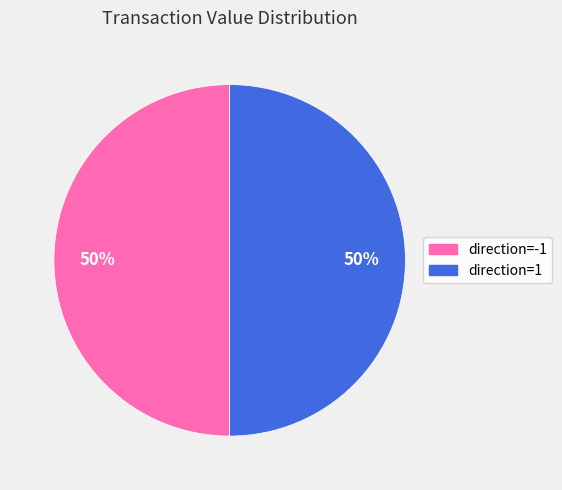

To the nearest percent, what is the average slice percentage?

50%